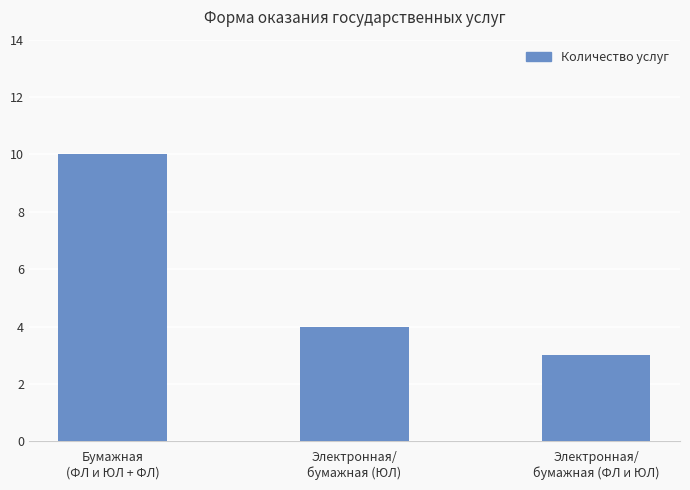

How many data points are less than 4?

1